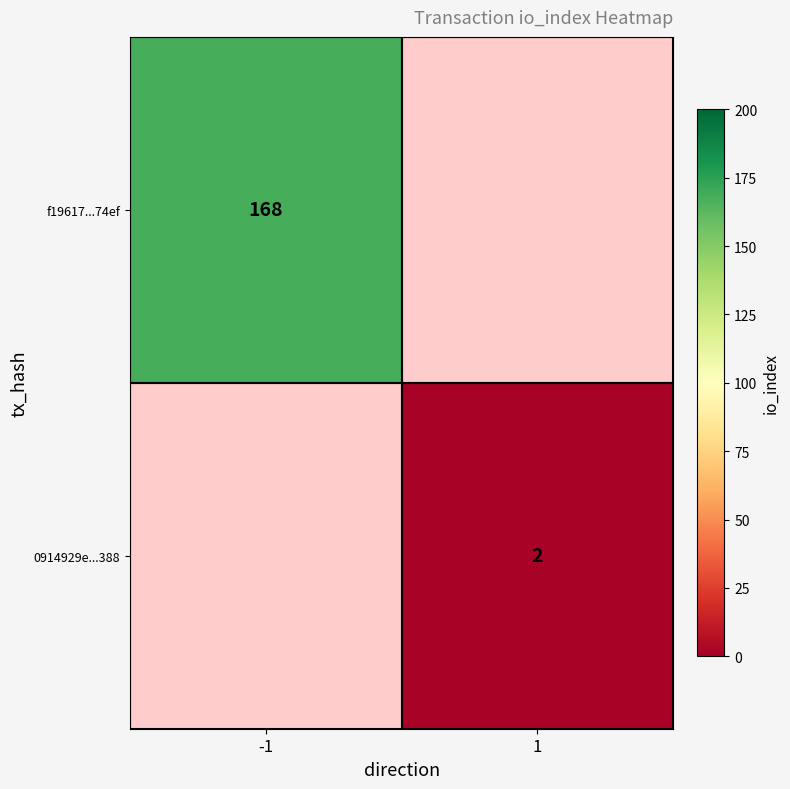

The value of 0914929e...388 at 1 is 3. True or false?

False